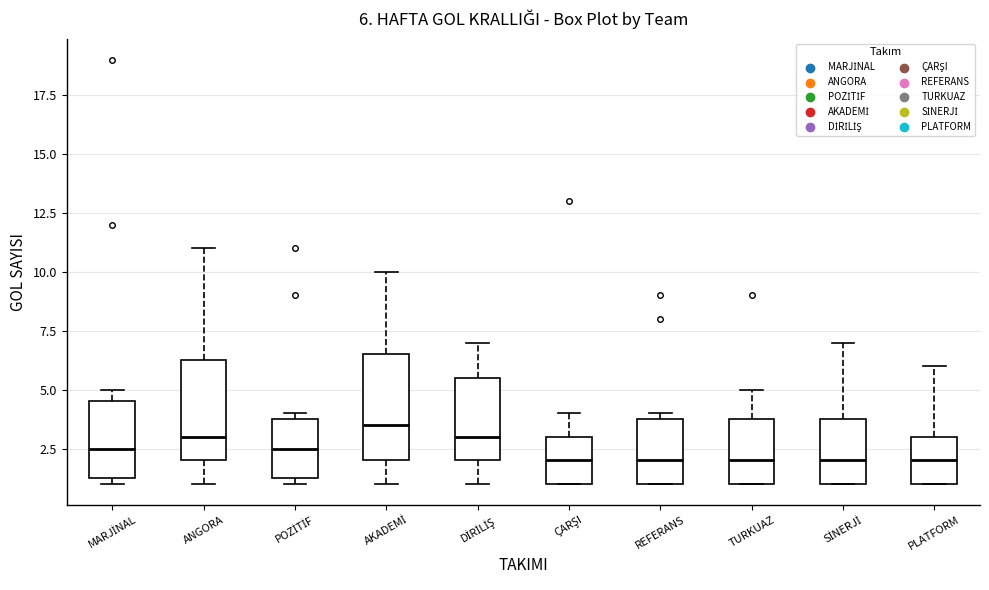

Which box's median line is the highest?

AKADEMİ